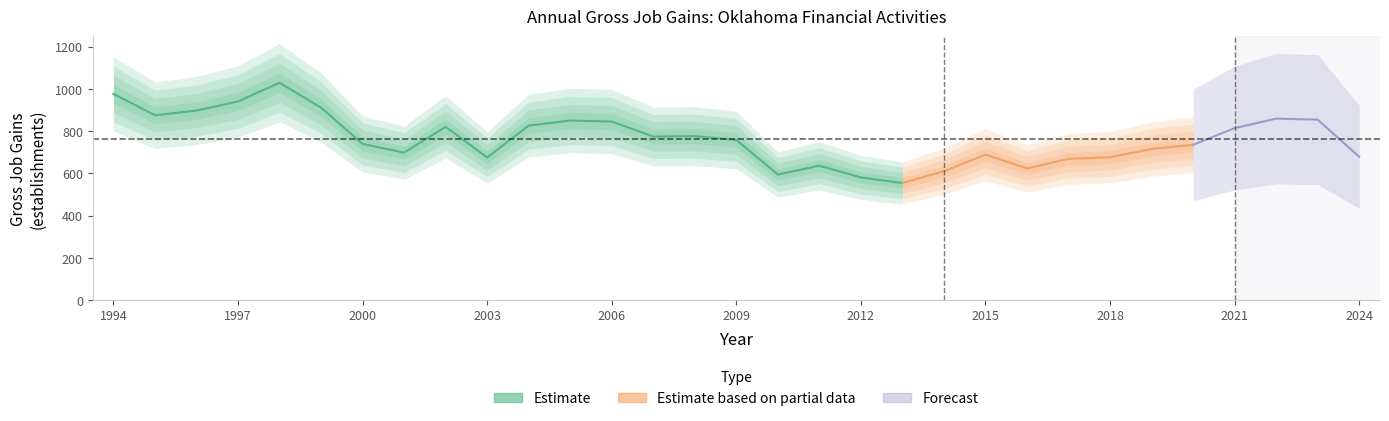

True or false: Total Gross Job Gains and Opening Establishments intersect in this chart.

False